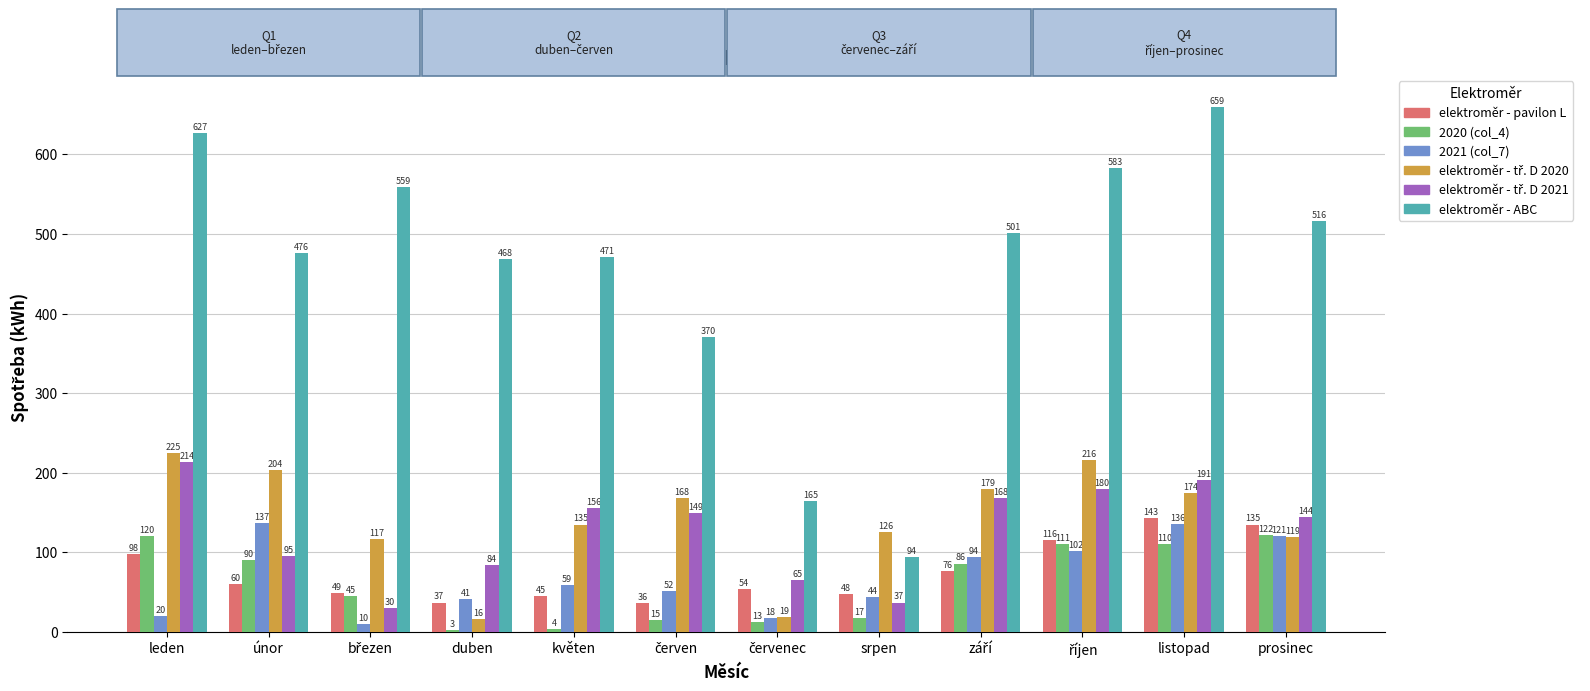

Which category has the highest value in the elektroměr - pavilon L series?

listopad